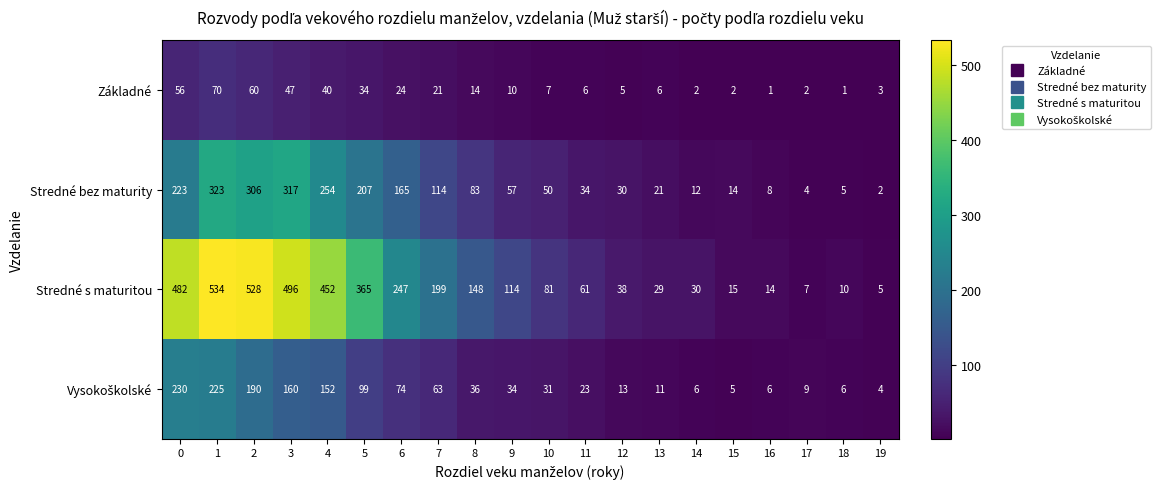

Which series has the widest spread of values?

Stredné s maturitou